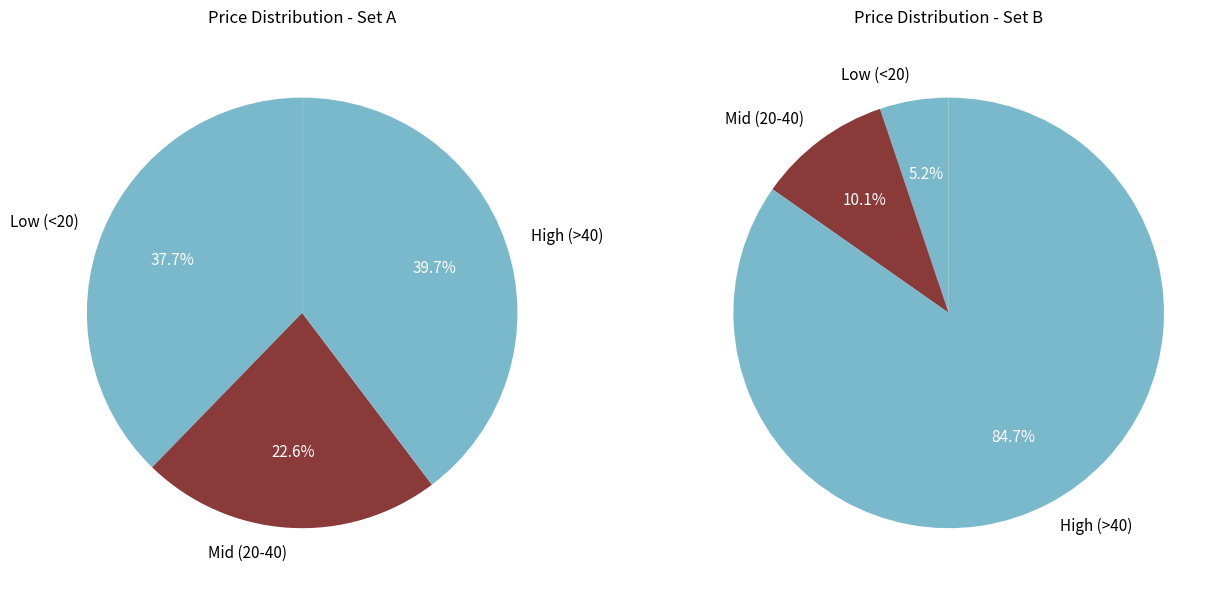

Does any single category account for the majority?

No